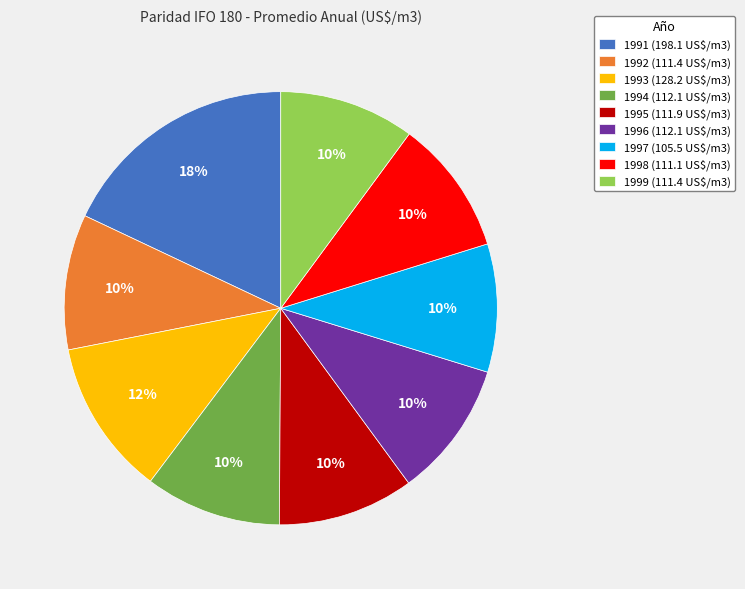

To the nearest percent, what percentage of the pie is 1996?

10%